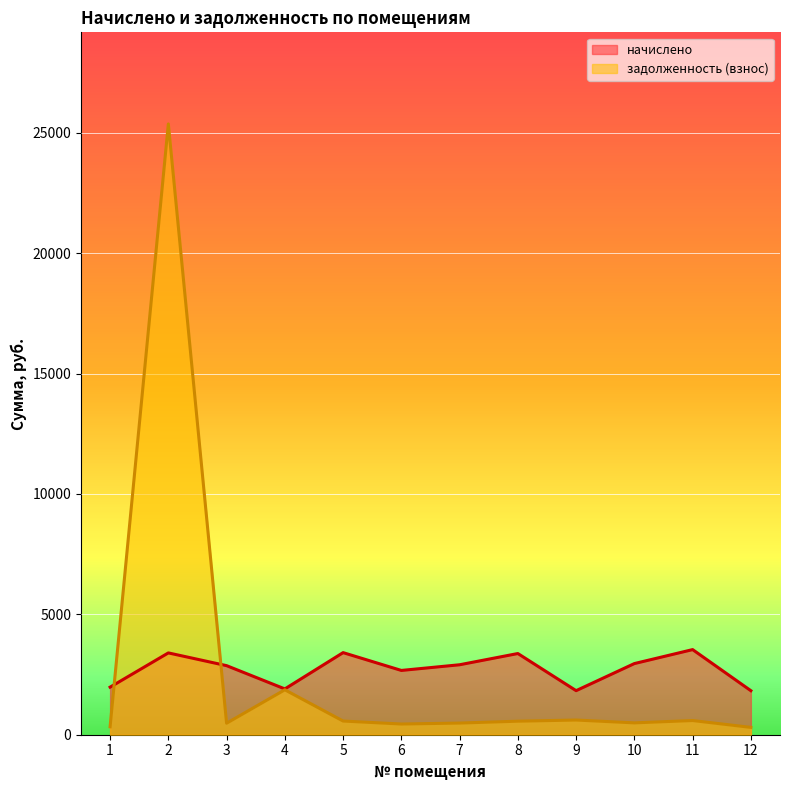

True or false: начислено has a value of 3372.2 at 8.

True